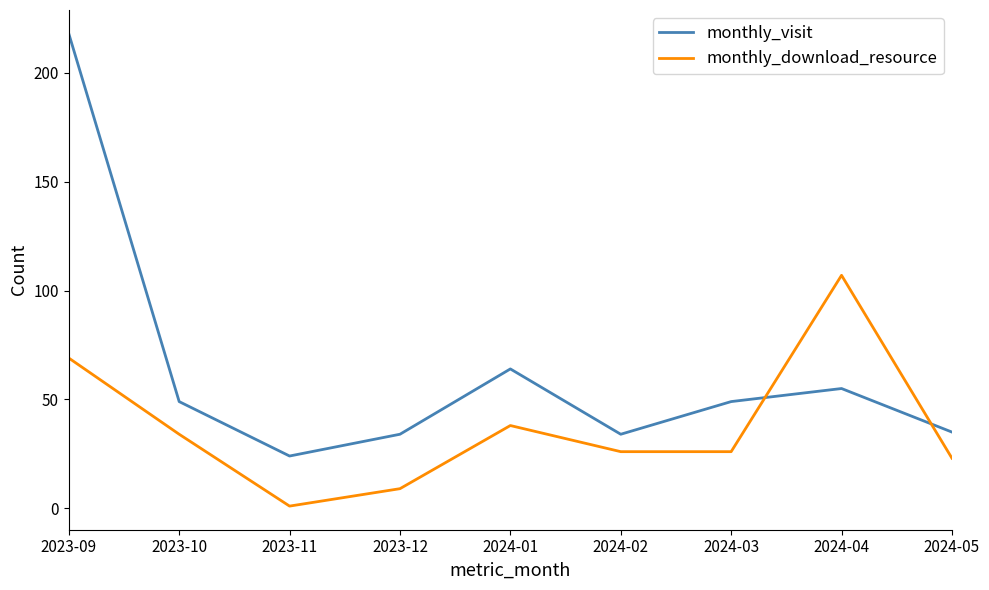

In monthly_visit, how many points are higher than both neighbors (excluding endpoints)?

2